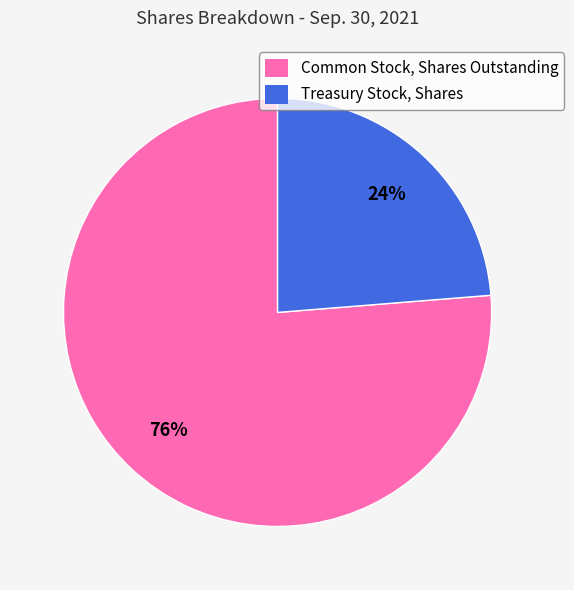

What percentage is the Treasury Stock, Shares slice, to the nearest percent?

24%